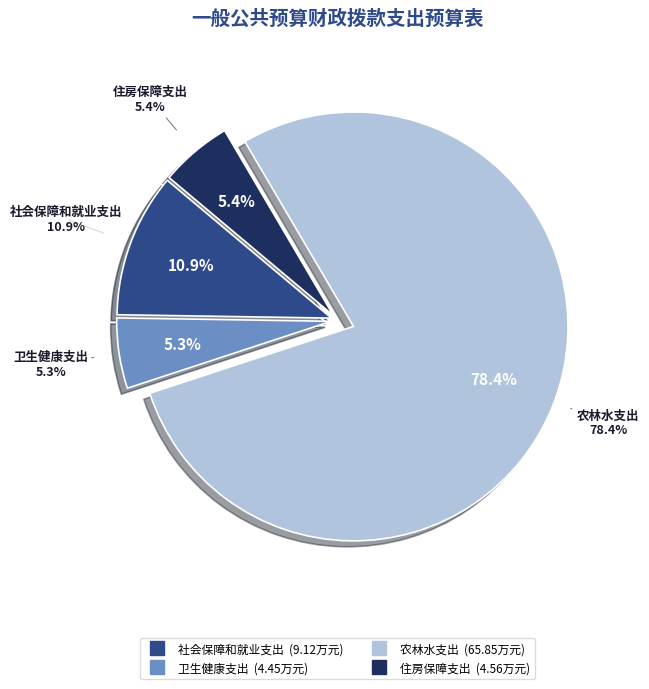

Rank the categories by value from highest to lowest.

农林水支出, 社会保障和就业支出, 住房保障支出, 卫生健康支出